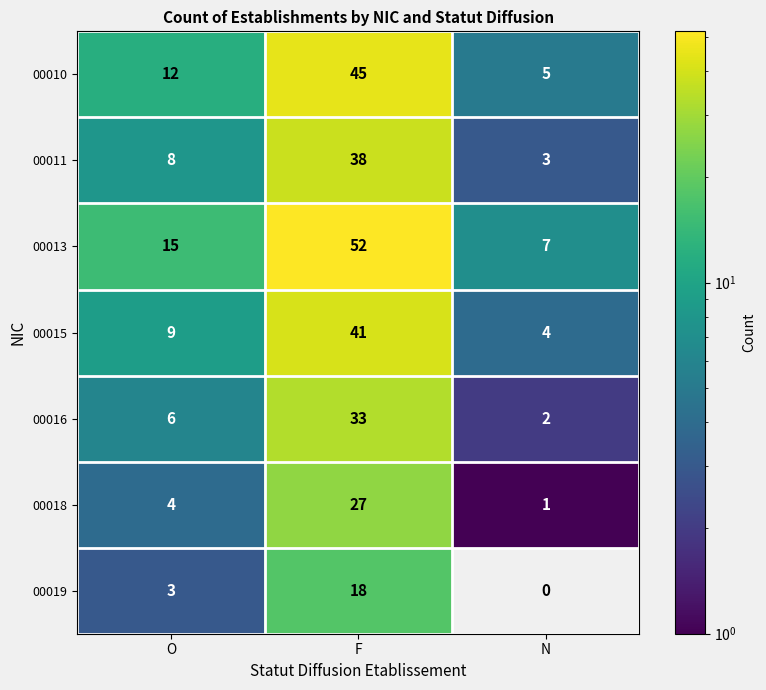

Which label corresponds to the largest value in the chart?

F